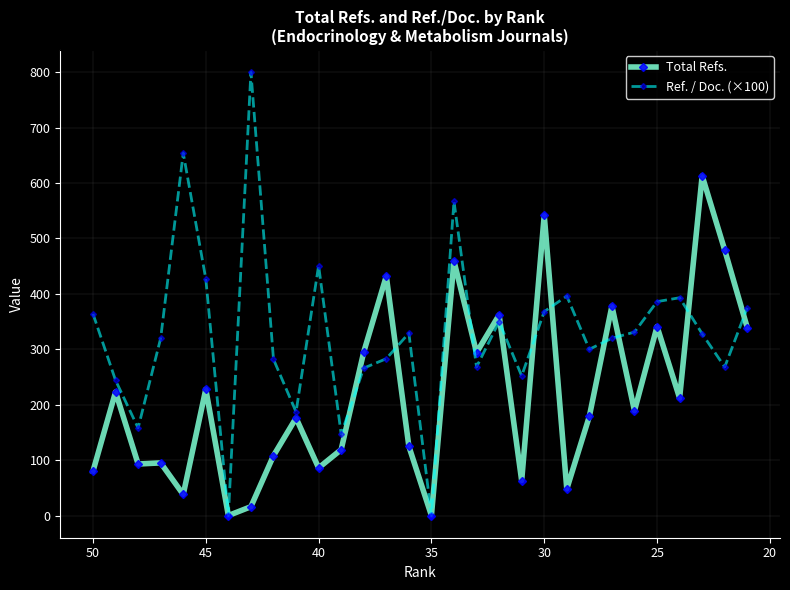

Rank the series by their average value, from highest to lowest.

Ref. / Doc. (×100), Total Refs.